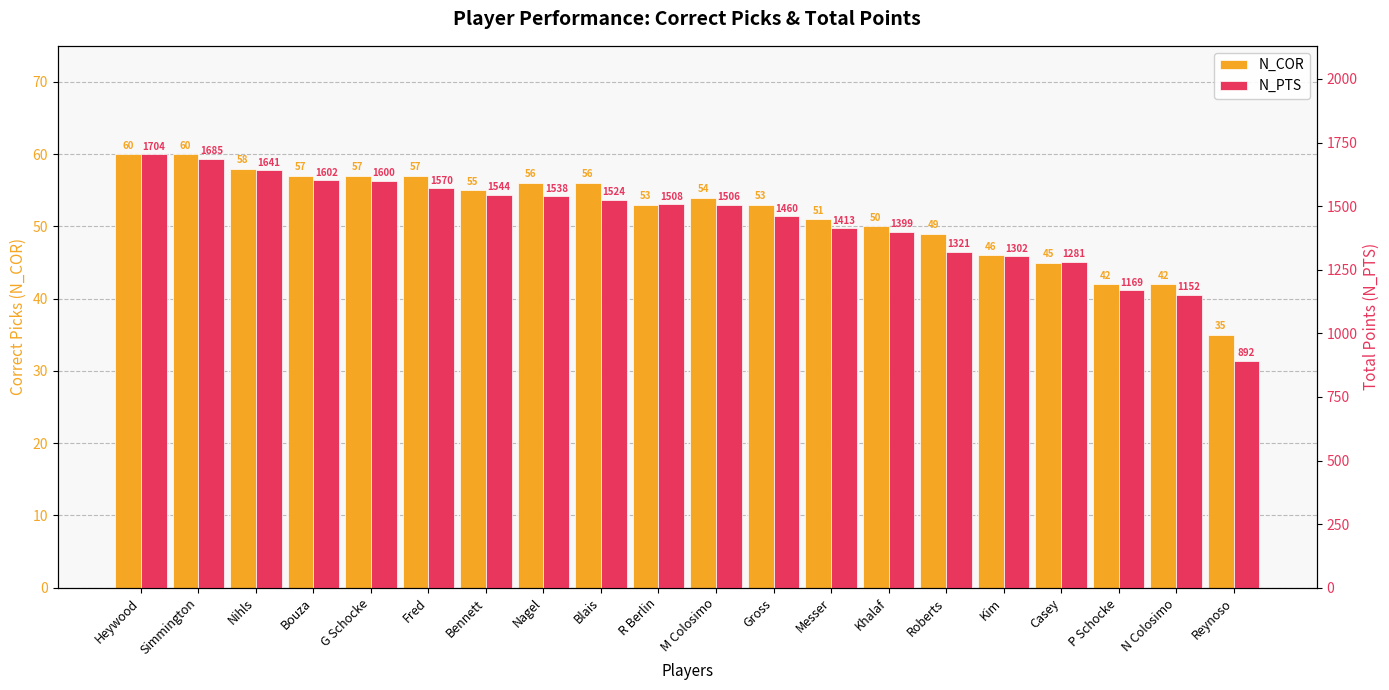

Which series has the largest total across all categories?

N_PTS